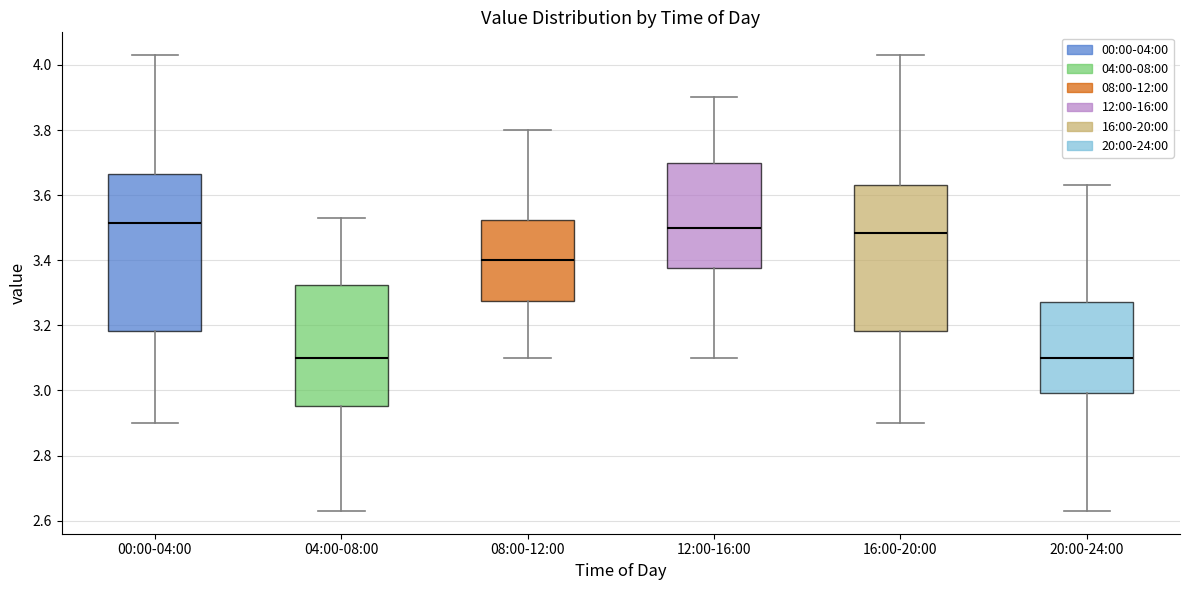

Which box is the tallest, from its lower edge to its upper edge?

00:00-04:00